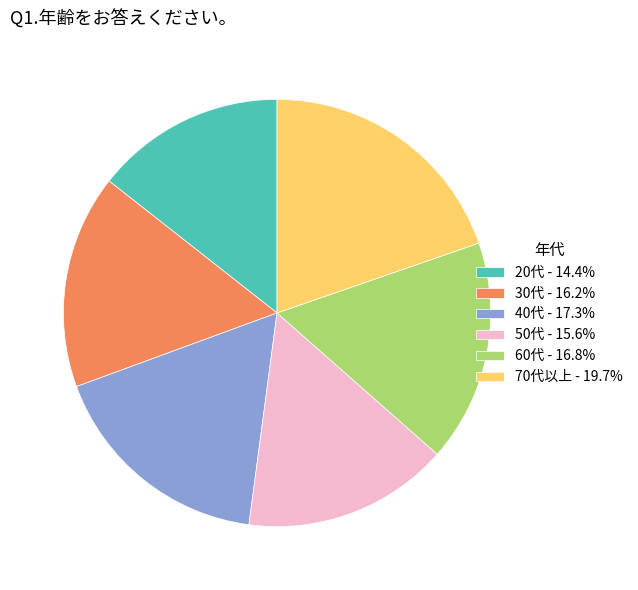

What is the ratio of the value at 60代 - 16.8% to the value at 20代 - 14.4%?

1.2